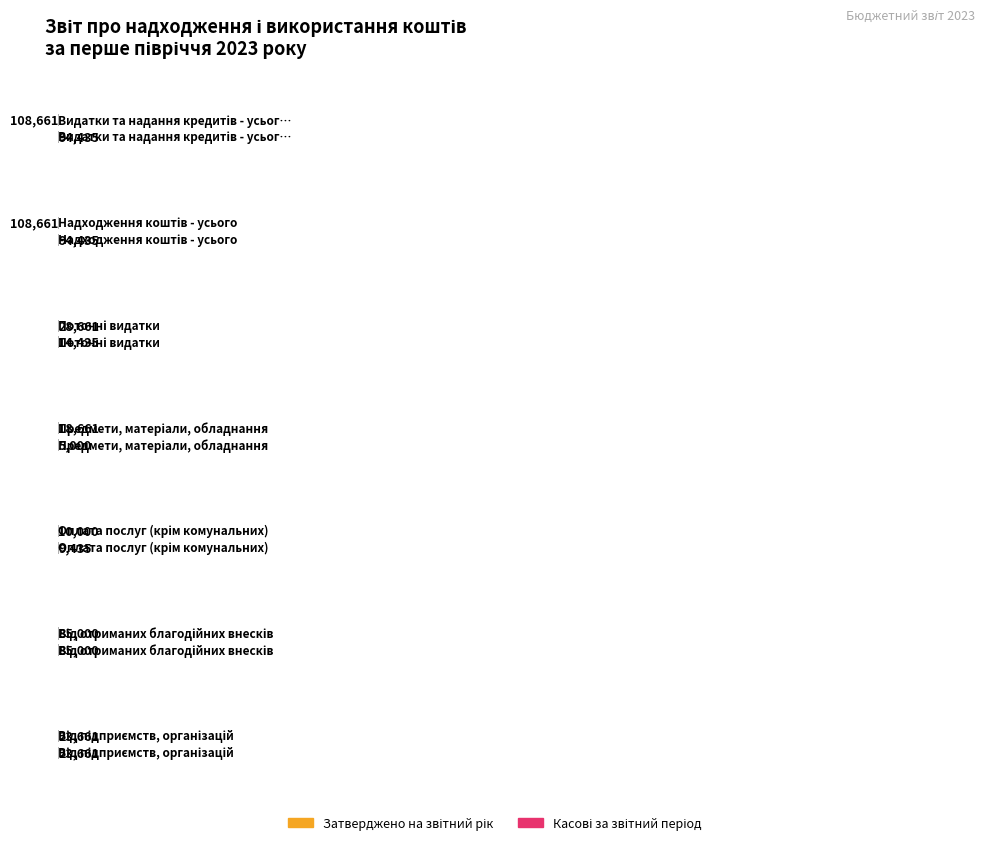

Is it true that Касові за звітний період equals 5000 at Предмети, матеріали, обладнання?

True